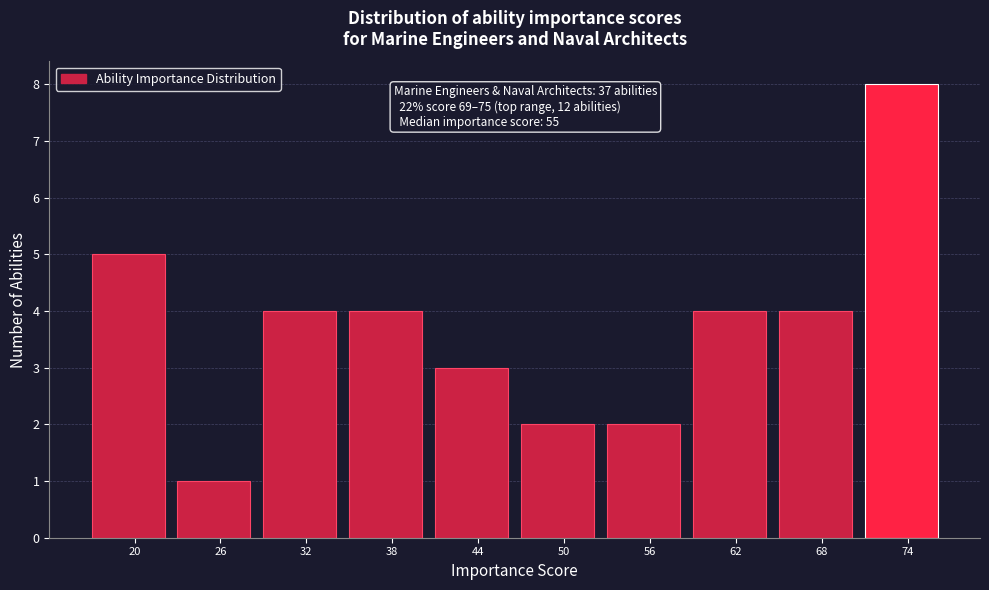

Reading left to right, extract all data points from this chart.

20=5	26=1	32=4	38=4	44=3	50=2	56=2	62=4	68=4	74=8